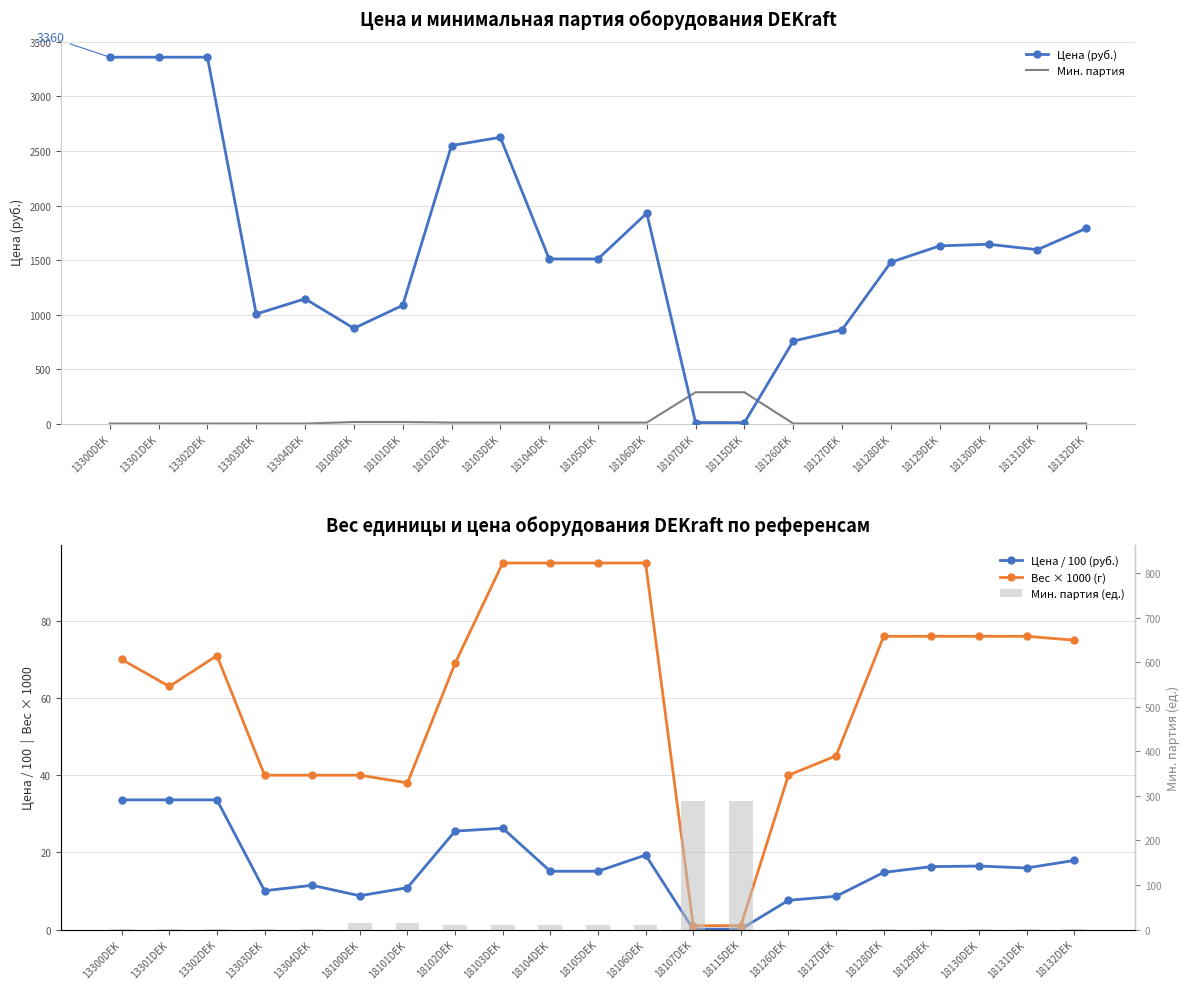

List the labels in order of Цена / 100 (руб.) value, smallest first.

18115DEK, 18107DEK, 18126DEK, 18127DEK, 18100DEK, 13303DEK, 18101DEK, 13304DEK, 18128DEK, 18104DEK, 18105DEK, 18131DEK, 18129DEK, 18130DEK, 18132DEK, 18106DEK, 18102DEK, 18103DEK, 13300DEK, 13301DEK, 13302DEK